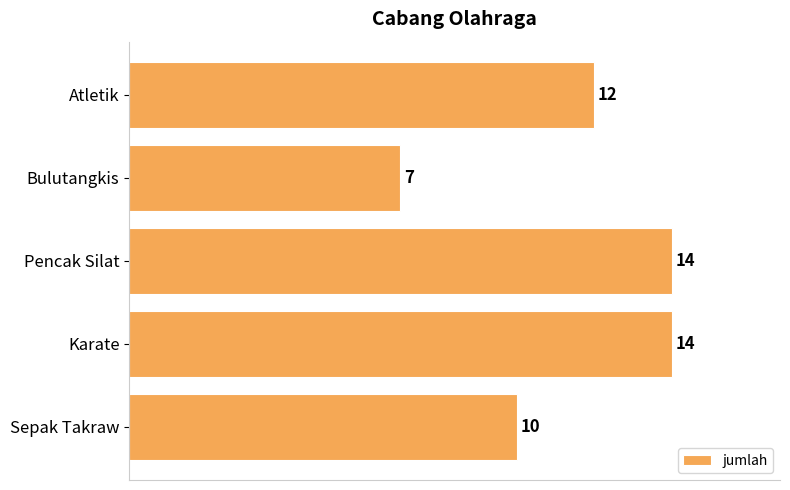

Count the number of categories in the chart.

5